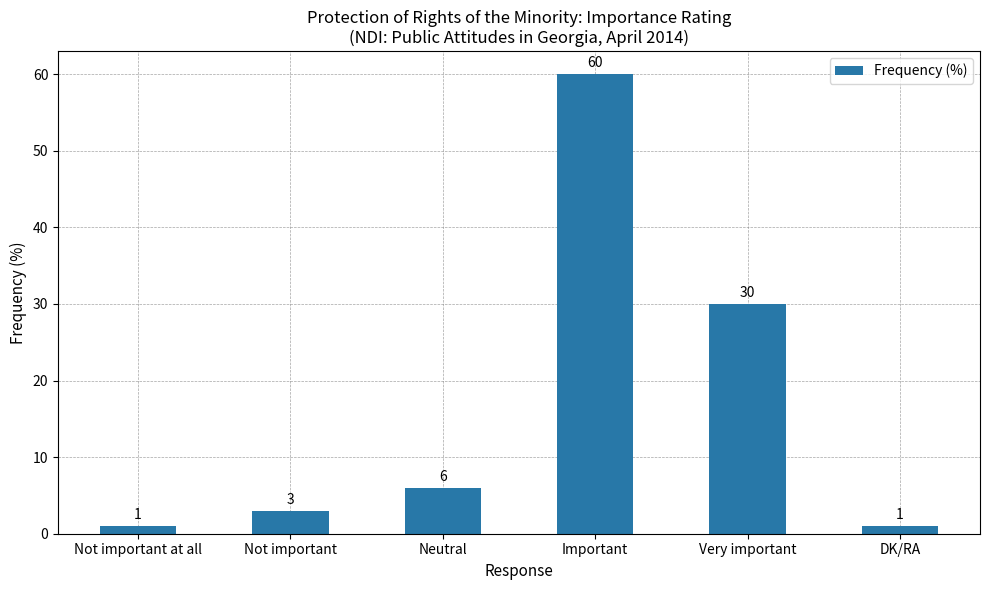

Is it true that the value at Not important is 5?

False